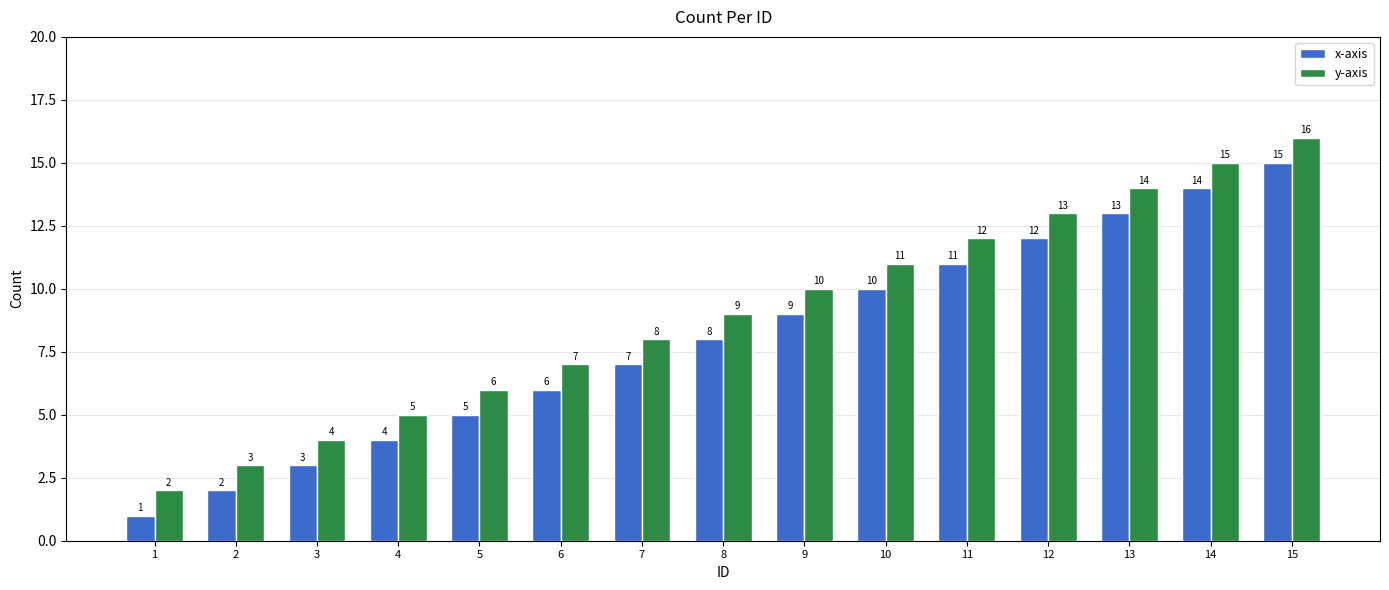

Which series has the largest total across all categories?

y-axis